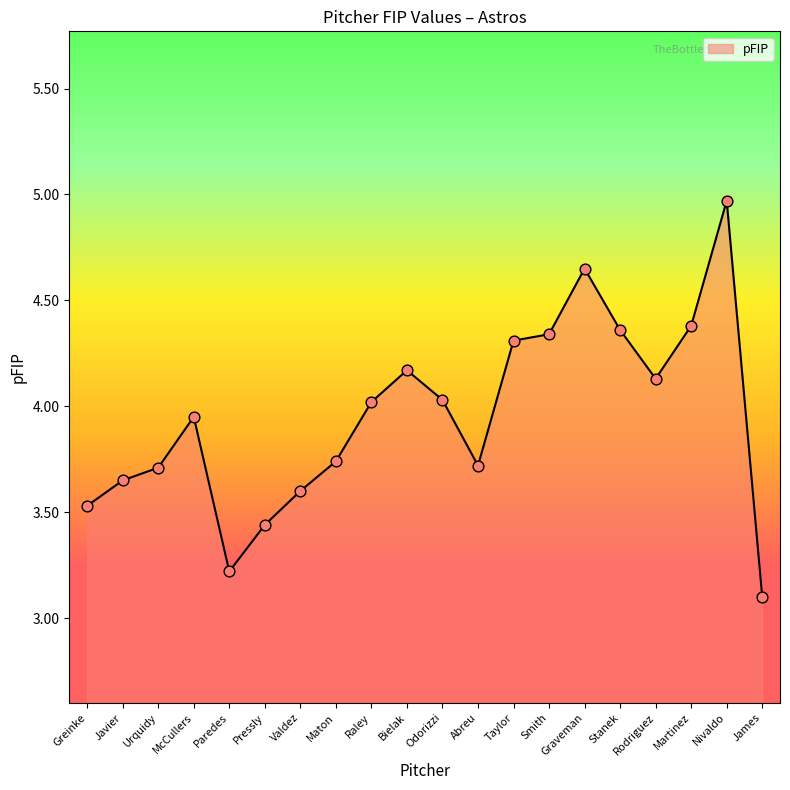

What is the change in value from Maton to James?

-0.6